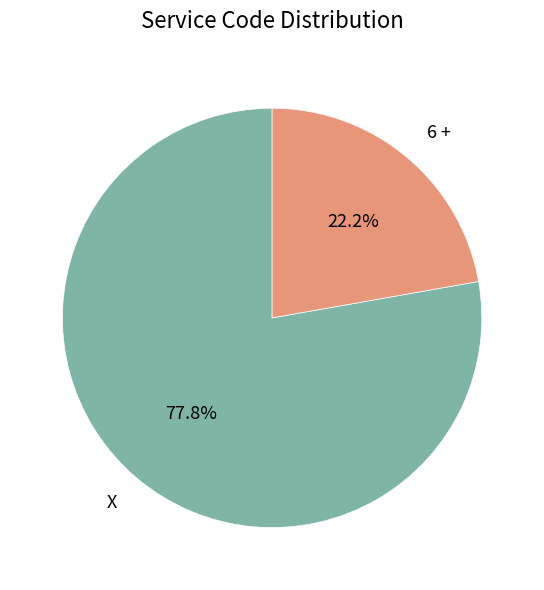

Approximately how many times larger is the value at X compared to 6 +?

3.5